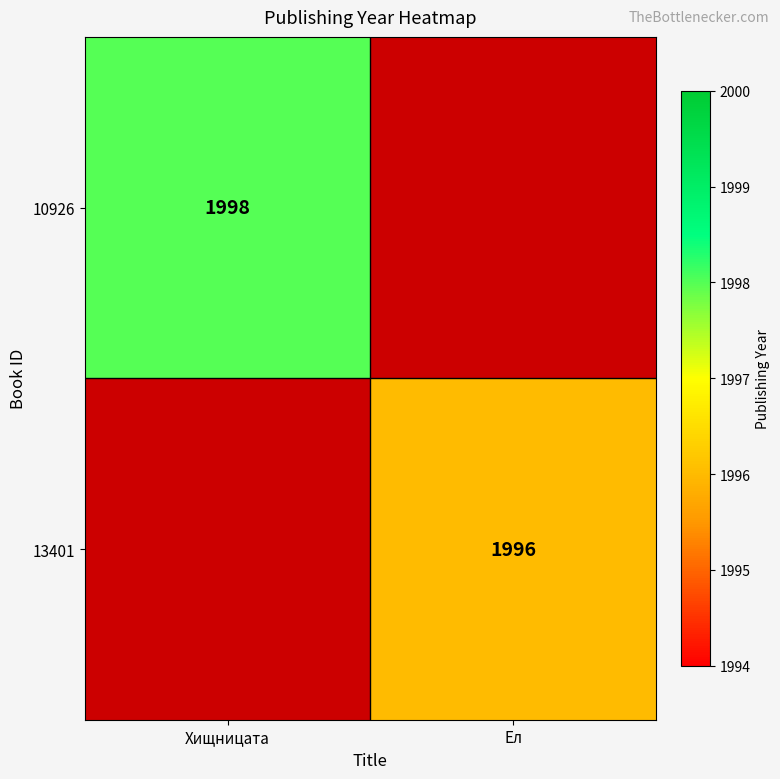

The 13401 series shows 785 at Ел. True or false?

False